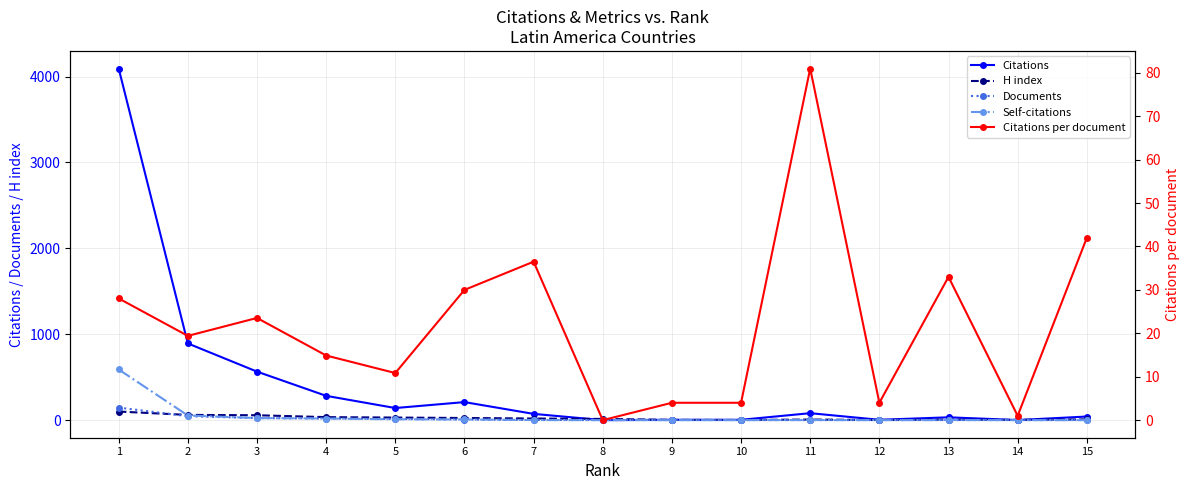

At which category does the chart reach its minimum across all series?

8